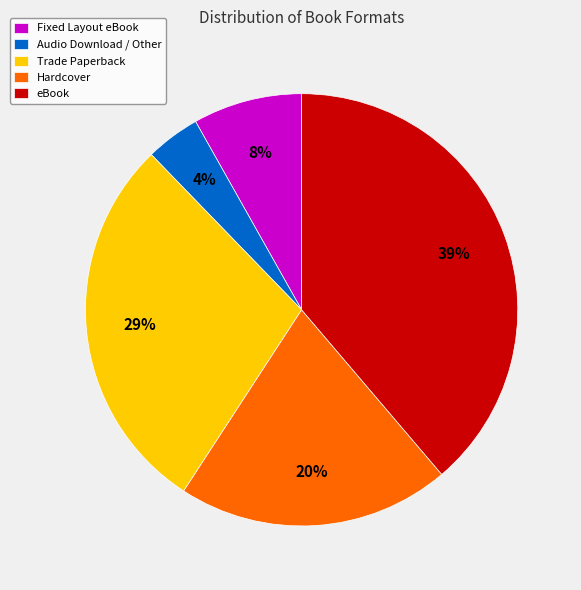

Approximately how many times larger is the value at Hardcover compared to Fixed Layout eBook?

2.5